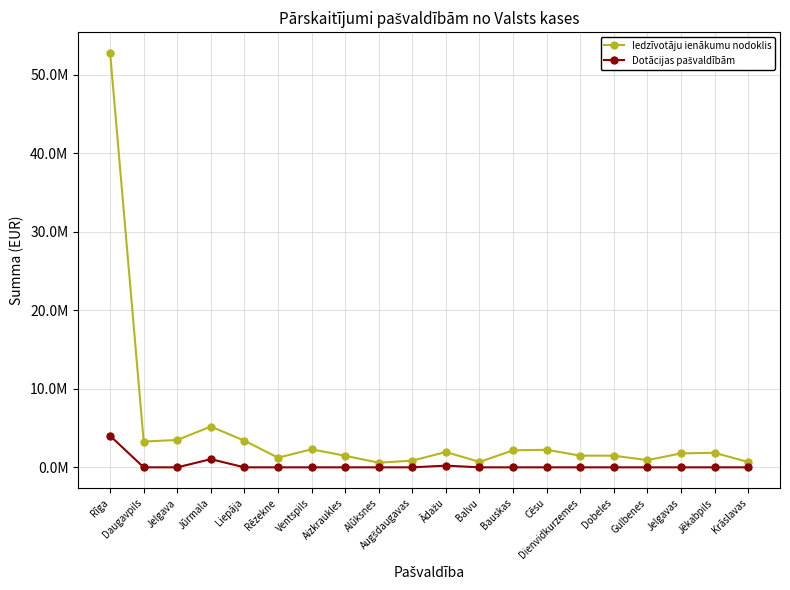

True or false: Dotācijas pašvaldībām and Iedzīvotāju ienākumu nodoklis intersect in this chart.

False